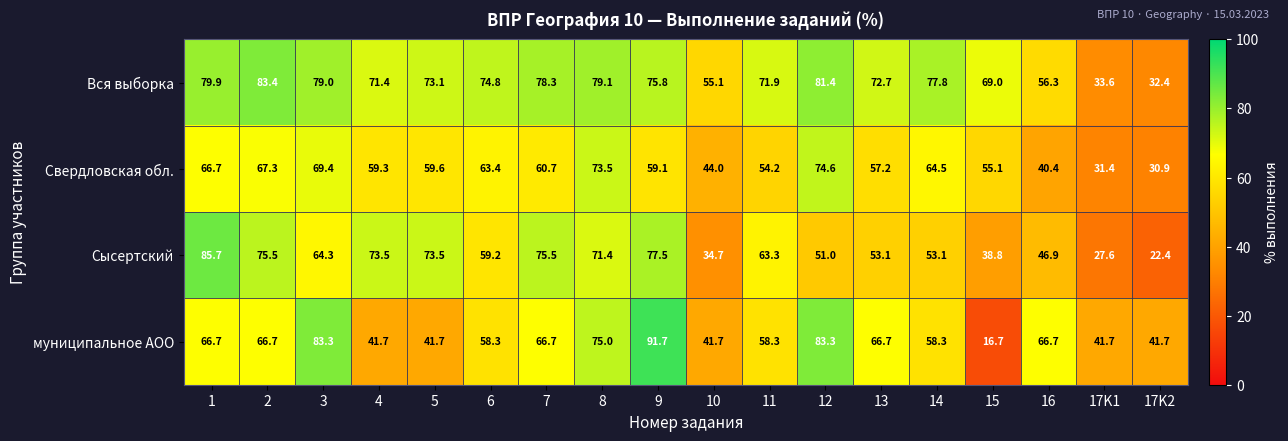

True or false: Сысертский has a value of 51.0 at 12.

True